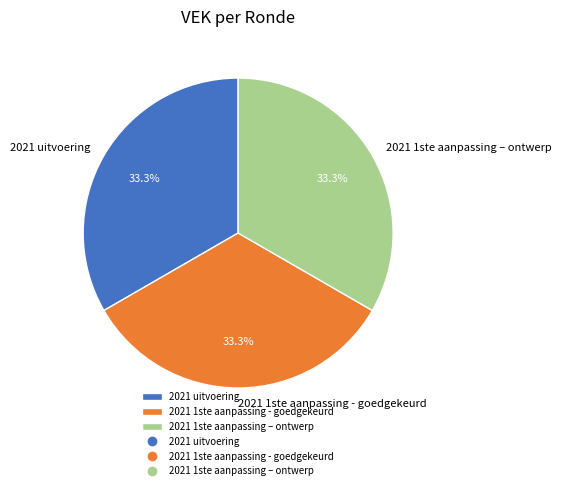

Approximately how many times larger is the value at 2021 1ste aanpassing - goedgekeurd compared to 2021 1ste aanpassing – ontwerp?

1.0